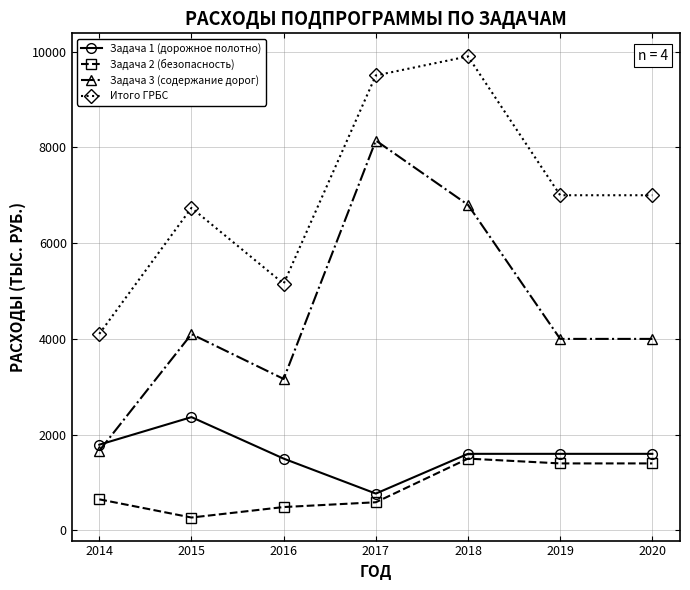

What is the approximate value of Задача 2 (безопасность) at 2014?

650.0